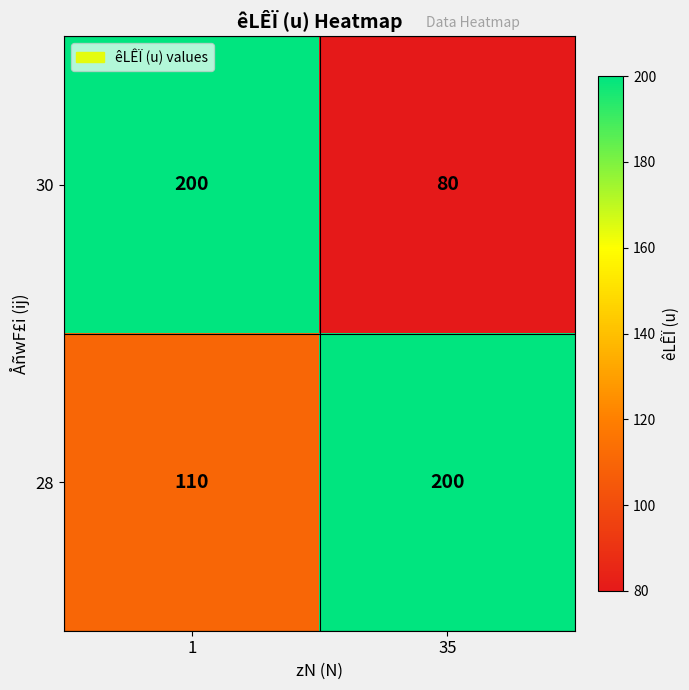

How many data points in 30 are less than 200?

1